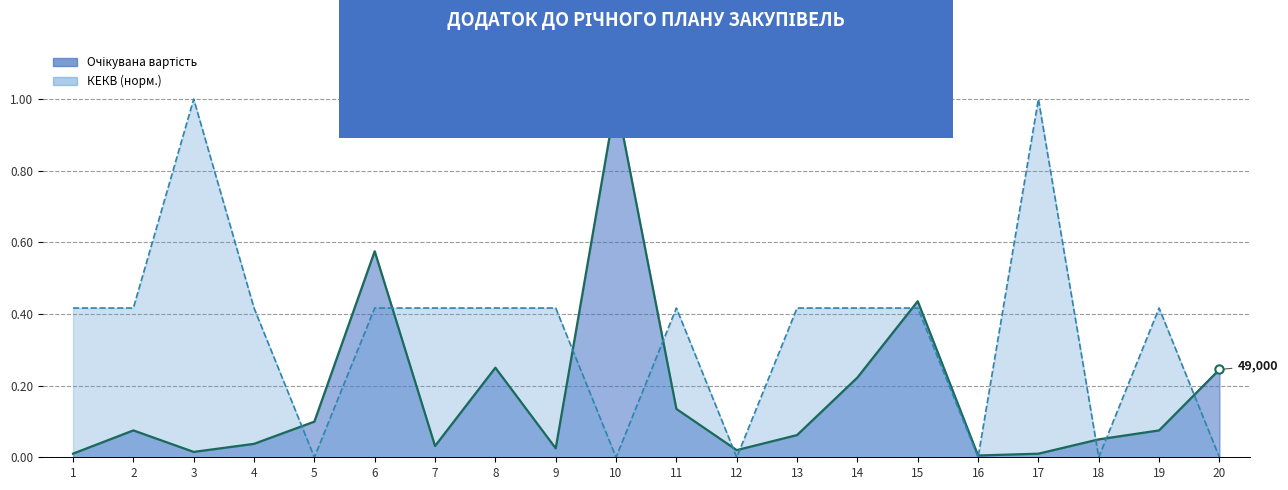

What is the value of the Очікувана вартість point at the 6th from the left?

0.6